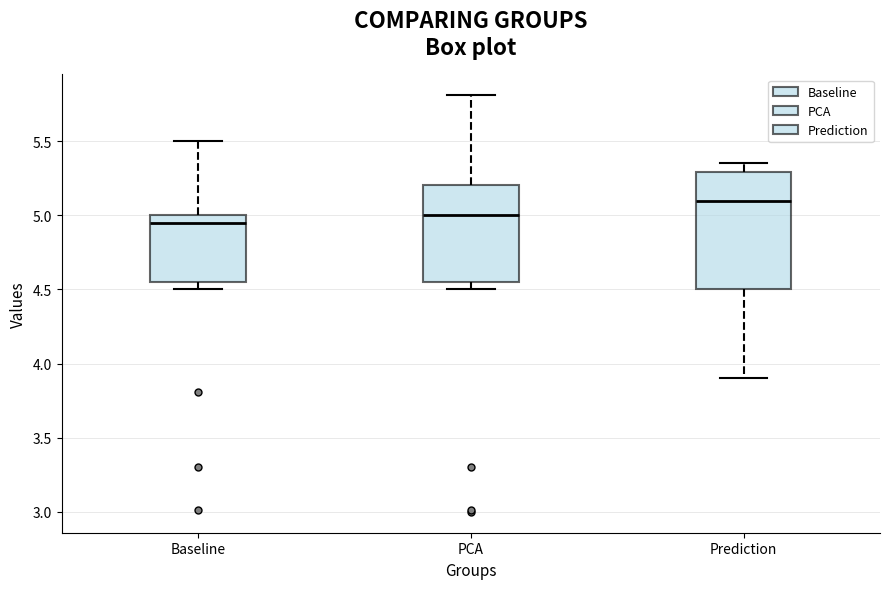

Where is the lower edge of the box for Baseline on the y-axis? The values are not printed on the chart, so give them approximately, as read against the axis.

4.55